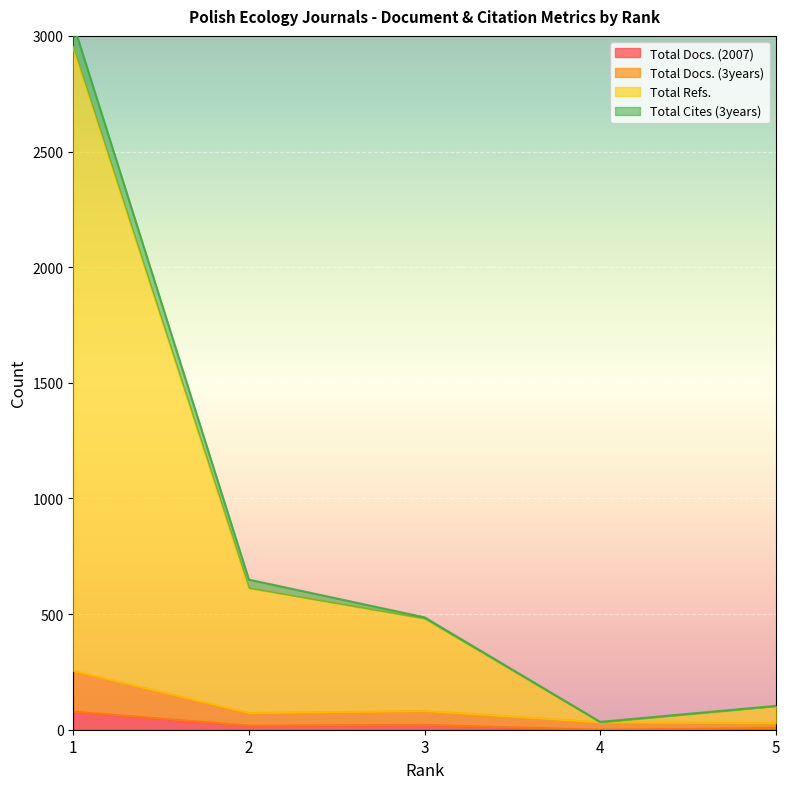

The value of Total Docs. (2007) at 1 is 78. True or false?

True